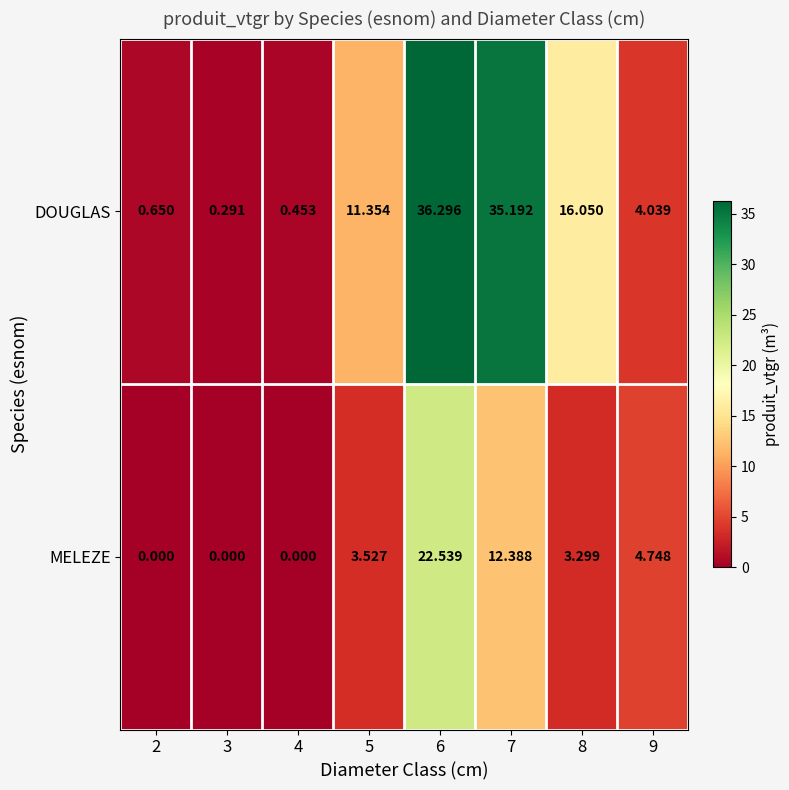

How many values in the MELEZE series are below 3?

3